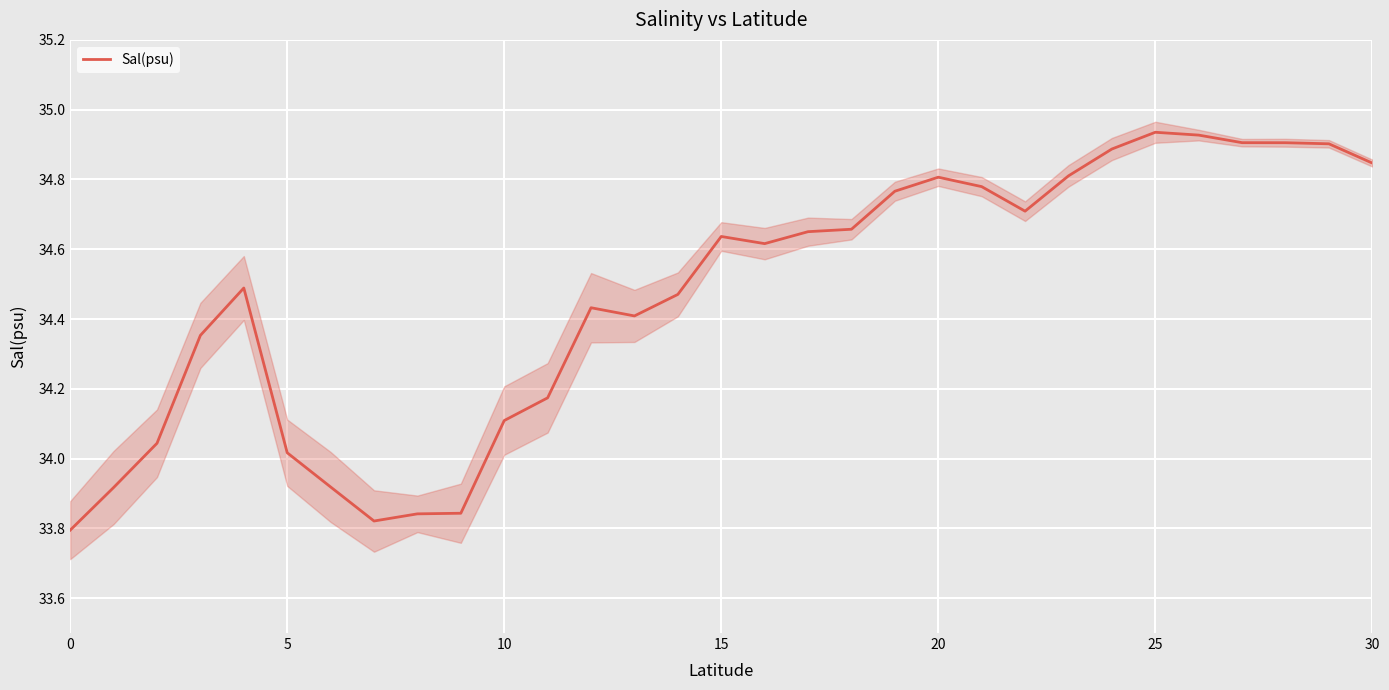

The value of Sal(psu) at 5 is 61.0. True or false?

False